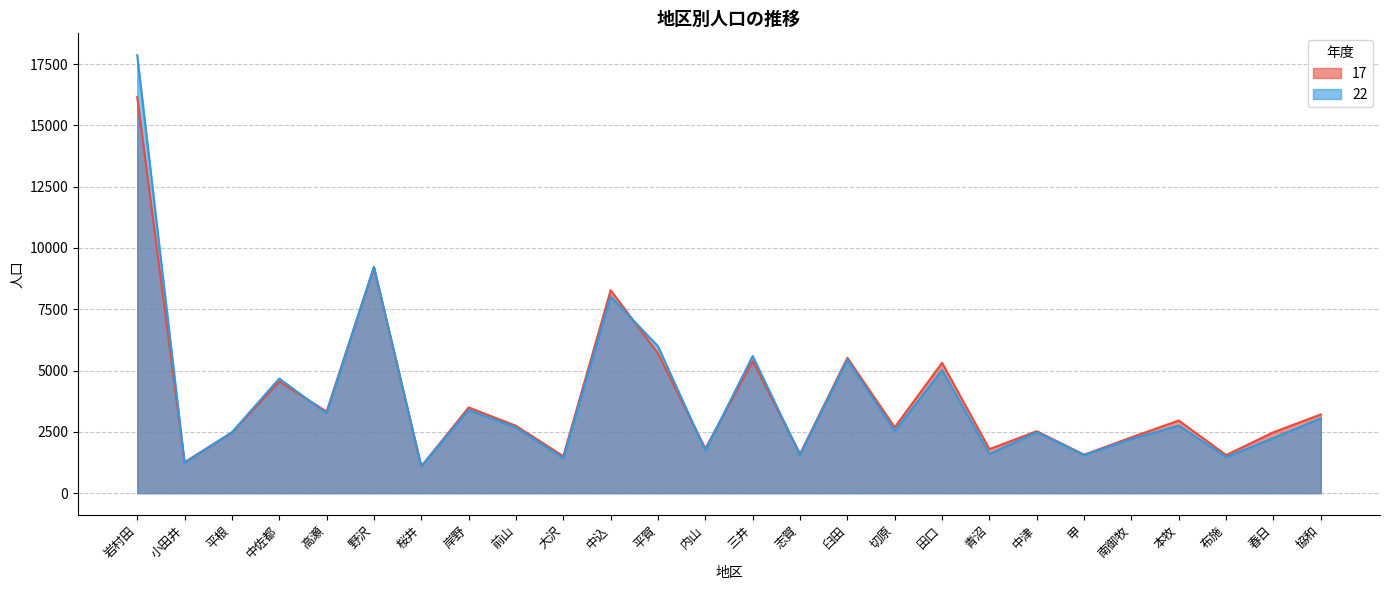

At which category does 17 reach its first local peak?

中佐都